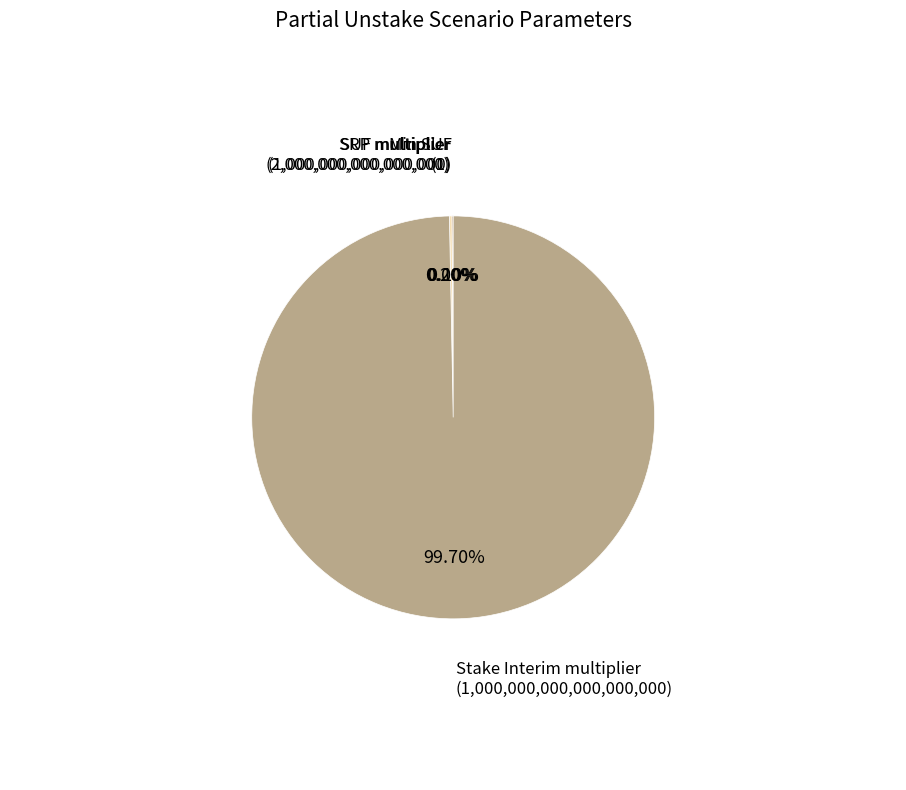

To the nearest percent, what is the difference between the largest and smallest slice percentages?

100%